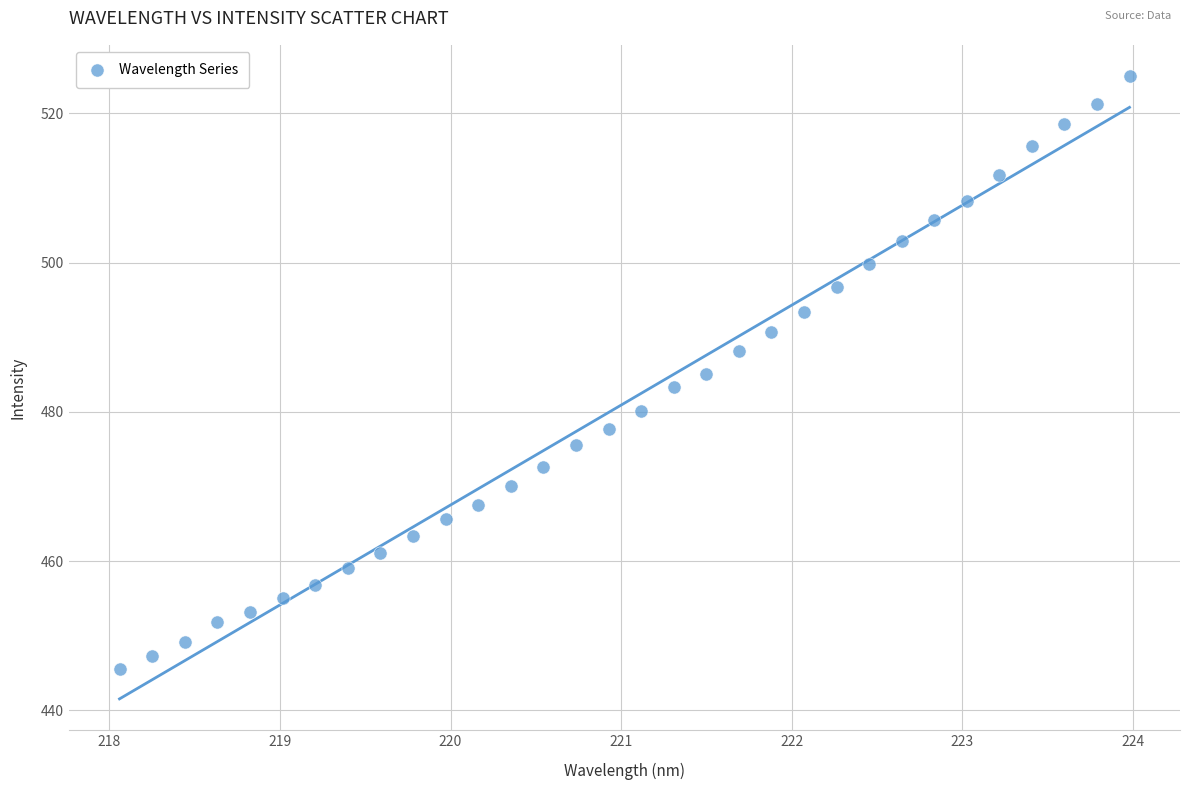

What is the range of X values (max minus min)?

5.9